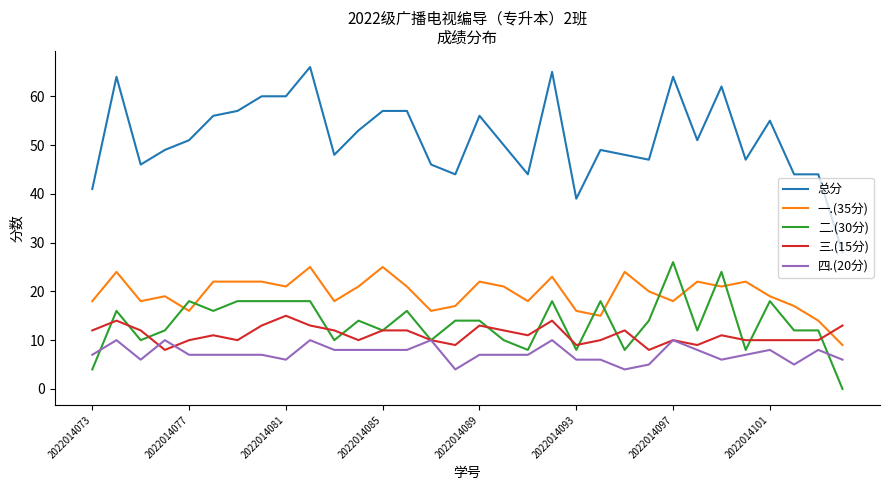

What is the minimum value for 一.(35分)?

9